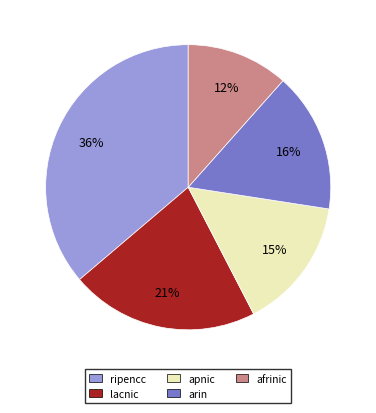

Is the sum of apnic and lacnic greater than half?

No